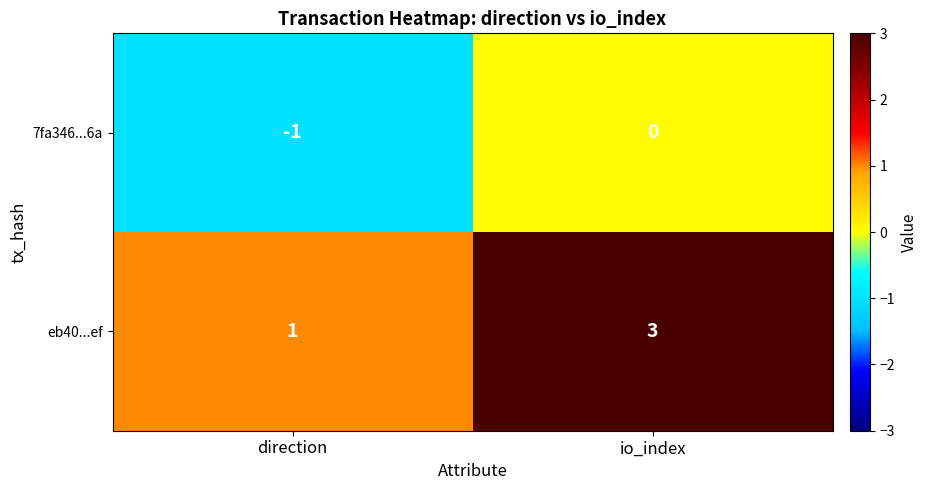

Between direction and io_index, which series saw the biggest shift?

eb40...ef